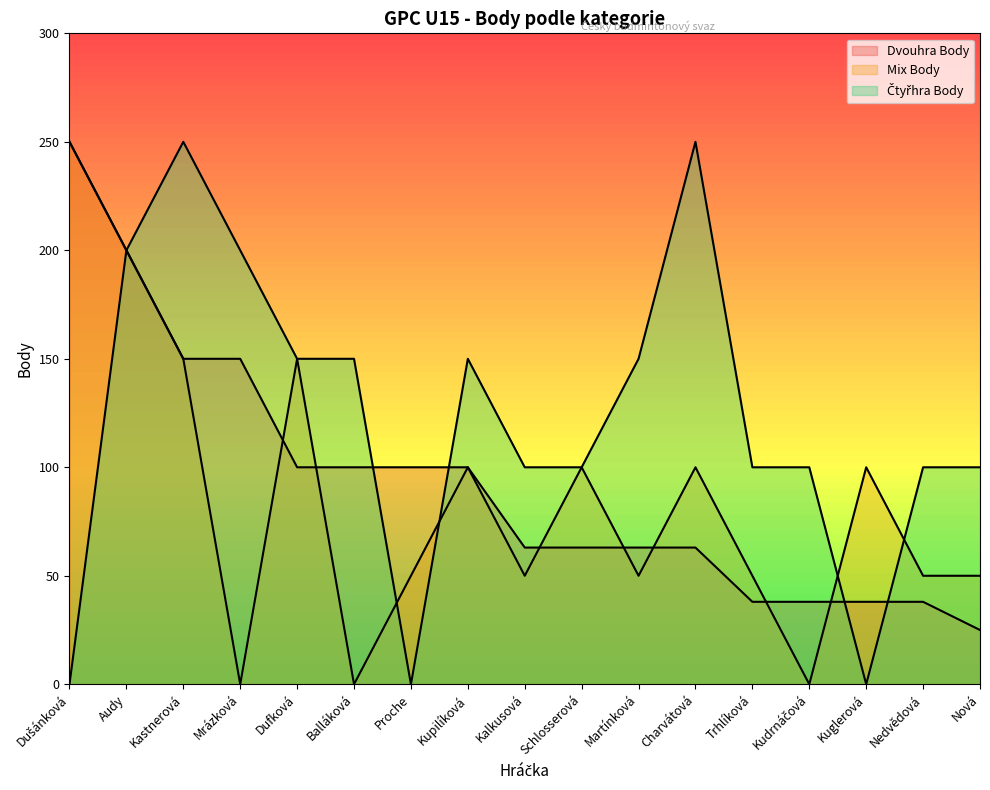

Reading left to right, extract all data points from this chart.

Dvouhra Body: Dušánková=250	Audy=200	Kastnerová=150	Mrázková=150	Dufková=100	Balláková=100	Proche=100	Kupilíková=100	Kalkusová=63	Schlosserová=63	Martínková=63	Charvátová=63	Trhlíková=38	Kudrnáčová=38	Kuglerová=38	Nedvědová=38	Nová=25
Mix Body: Dušánková=250	Audy=200	Kastnerová=150	Mrázková=0	Dufková=150	Balláková=0	Proche=50	Kupilíková=100	Kalkusová=50	Schlosserová=100	Martínková=50	Charvátová=100	Trhlíková=50	Kudrnáčová=0	Kuglerová=100	Nedvědová=50	Nová=50
Čtyřhra Body: Dušánková=0	Audy=200	Kastnerová=250	Mrázková=200	Dufková=150	Balláková=150	Proche=0	Kupilíková=150	Kalkusová=100	Schlosserová=100	Martínková=150	Charvátová=250	Trhlíková=100	Kudrnáčová=100	Kuglerová=0	Nedvědová=100	Nová=100